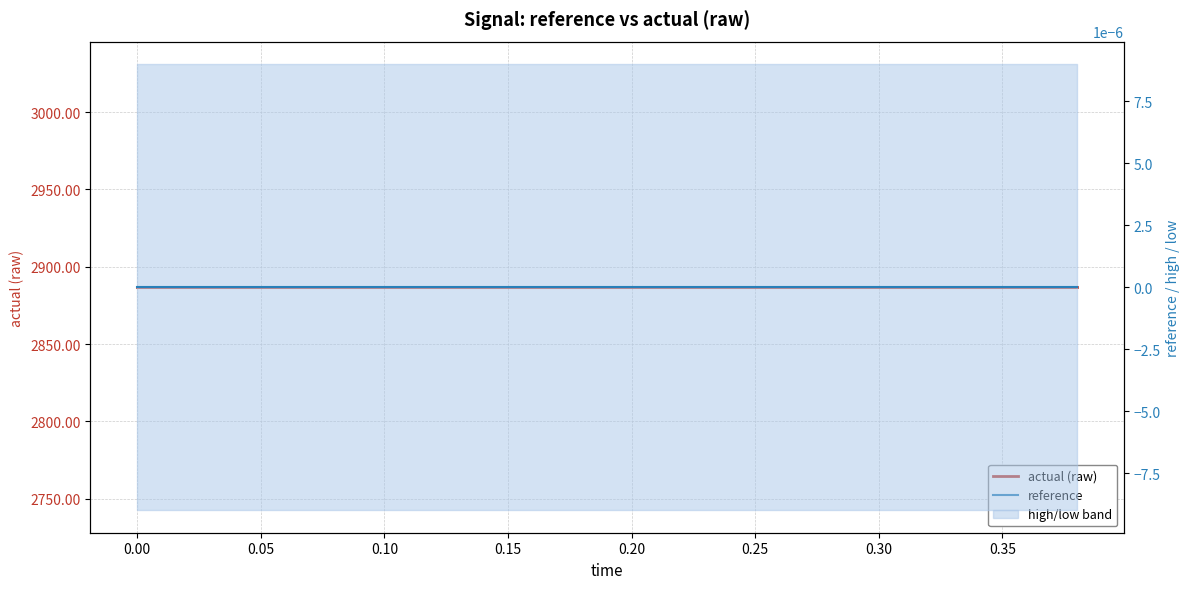

What is the label of the 13th point from the right?

0.30